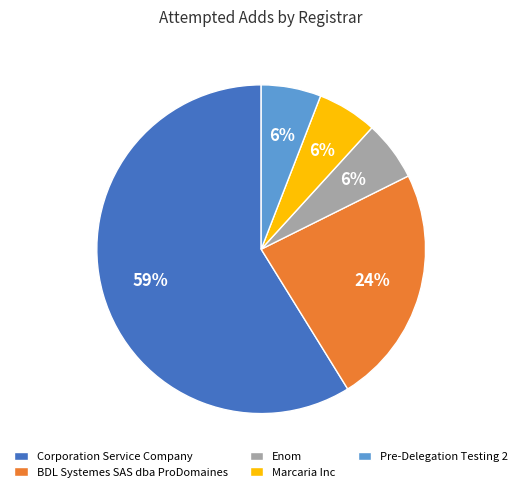

Which slice is the largest?

Corporation Service Company